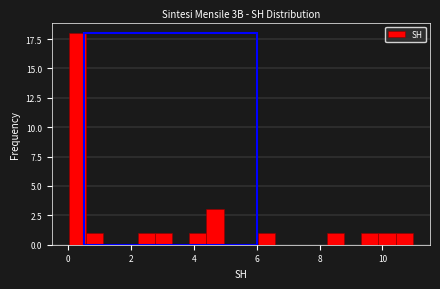

Around what value on the x-axis is the tallest bar? Give the approximate position of its centre, as read against the axis.

0.2